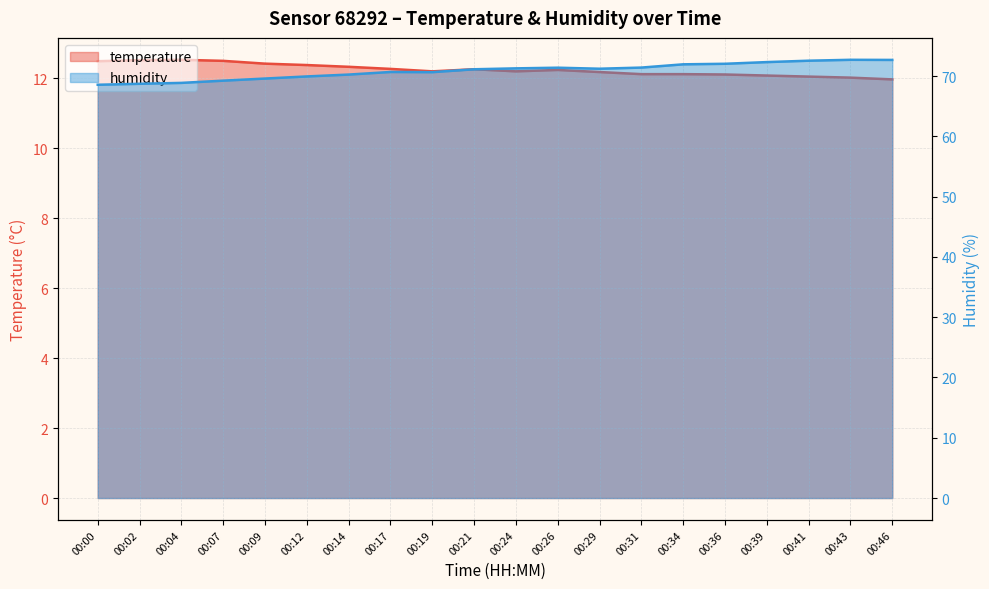

Which category has the highest value in the temperature series?

00:04